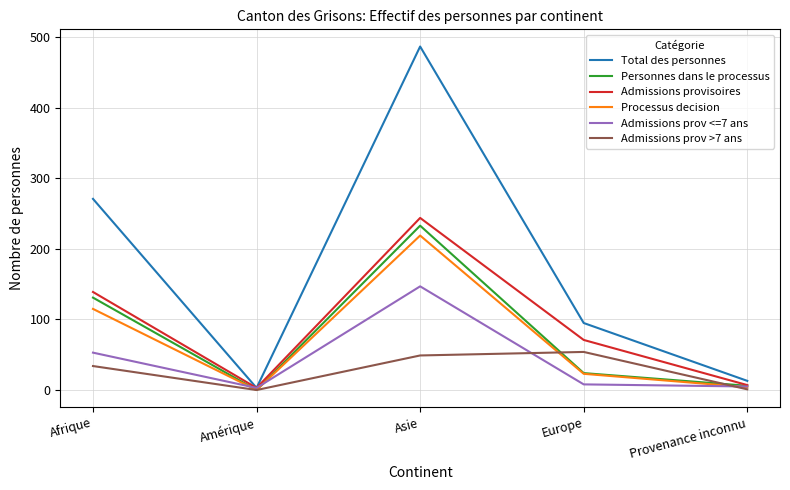

At which category is the sum across all series the highest?

Asie